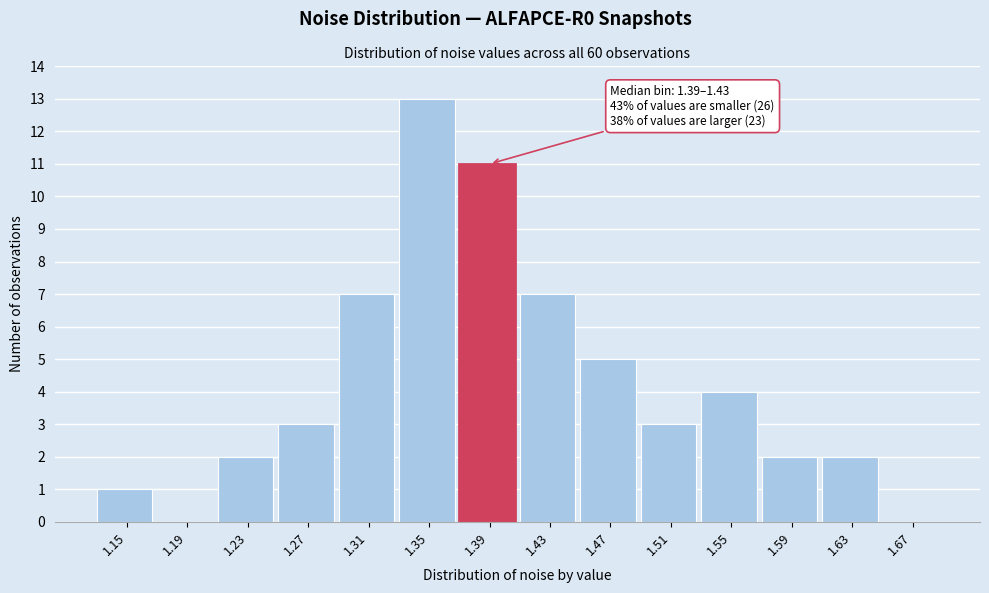

Reading left to right, list all the values displayed in this chart.

1.15=1	1.19=0	1.23=2	1.27=3	1.31=7	1.35=13	1.39=11	1.43=7	1.47=5	1.51=3	1.55=4	1.59=2	1.63=2	1.67=0